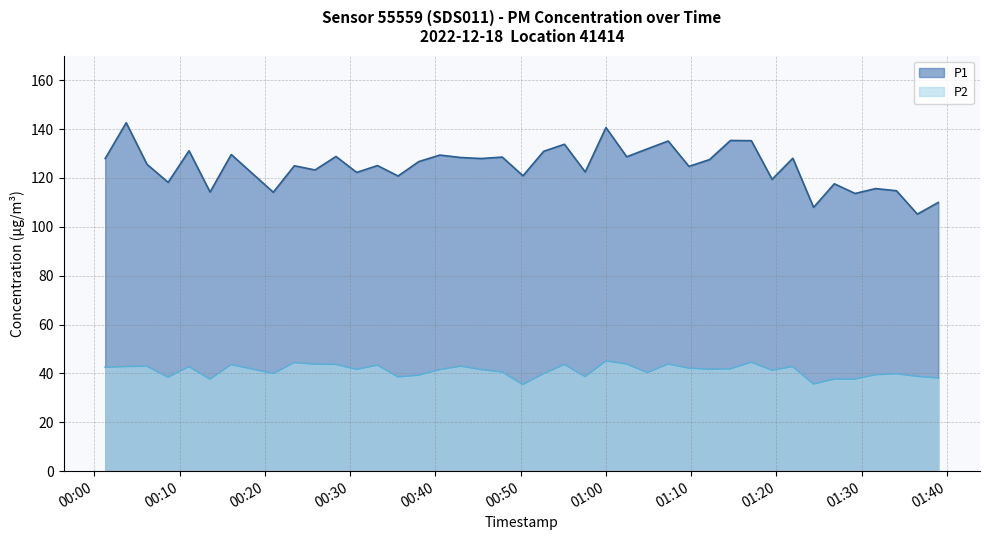

Where is the first local maximum for P1?

2022-12-18T00:03:44